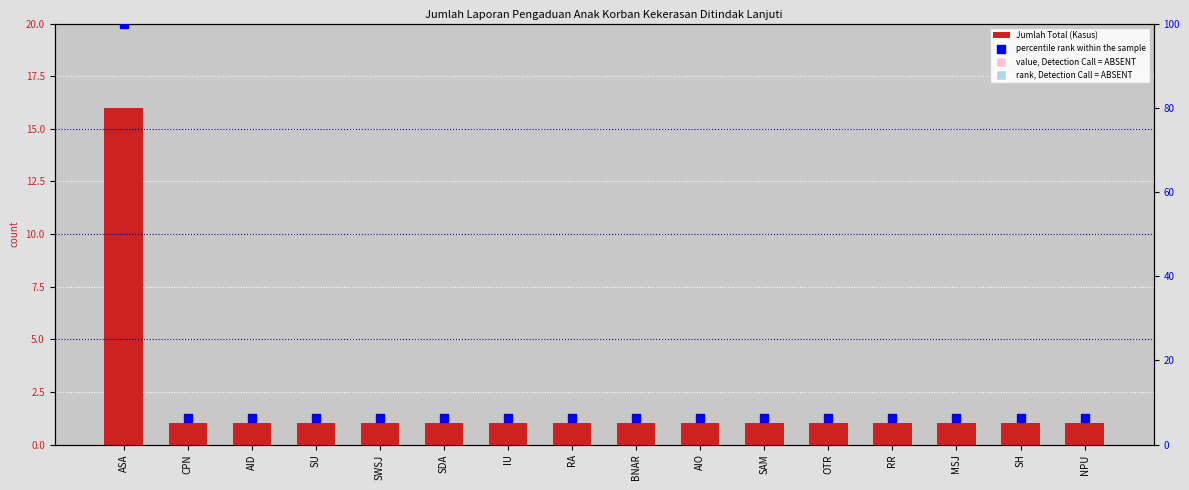

Which series contains the highest Y value?

percentile rank within the sample